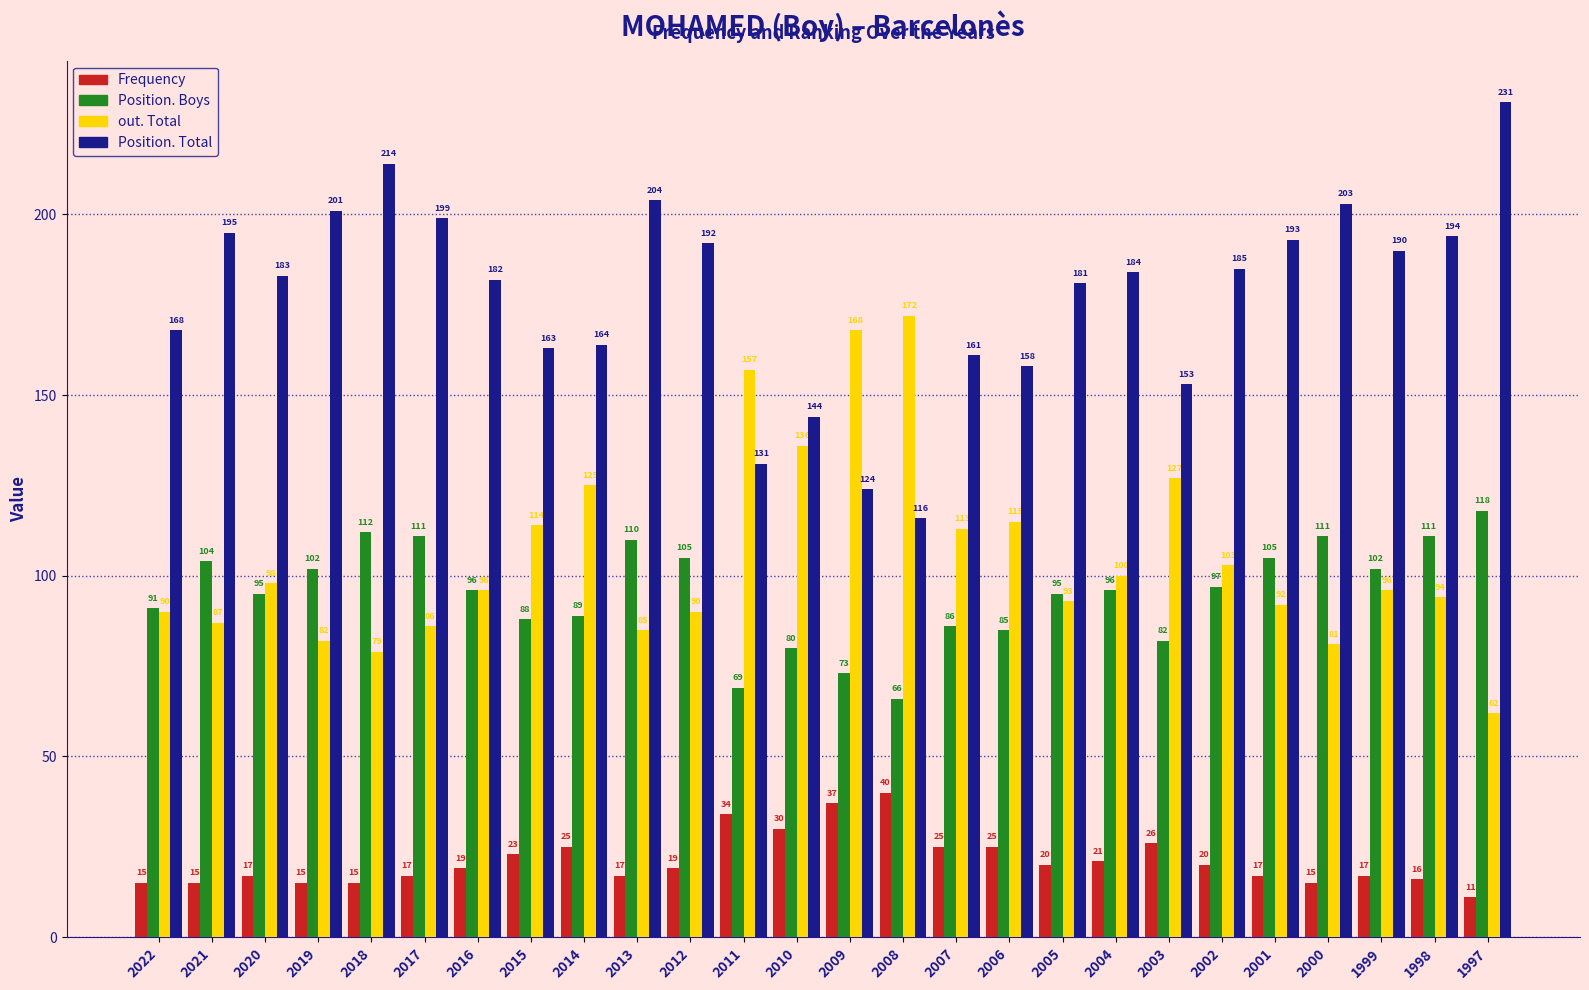

What are all the series names shown in the legend?

Frequency, Position. Boys, out. Total, Position. Total